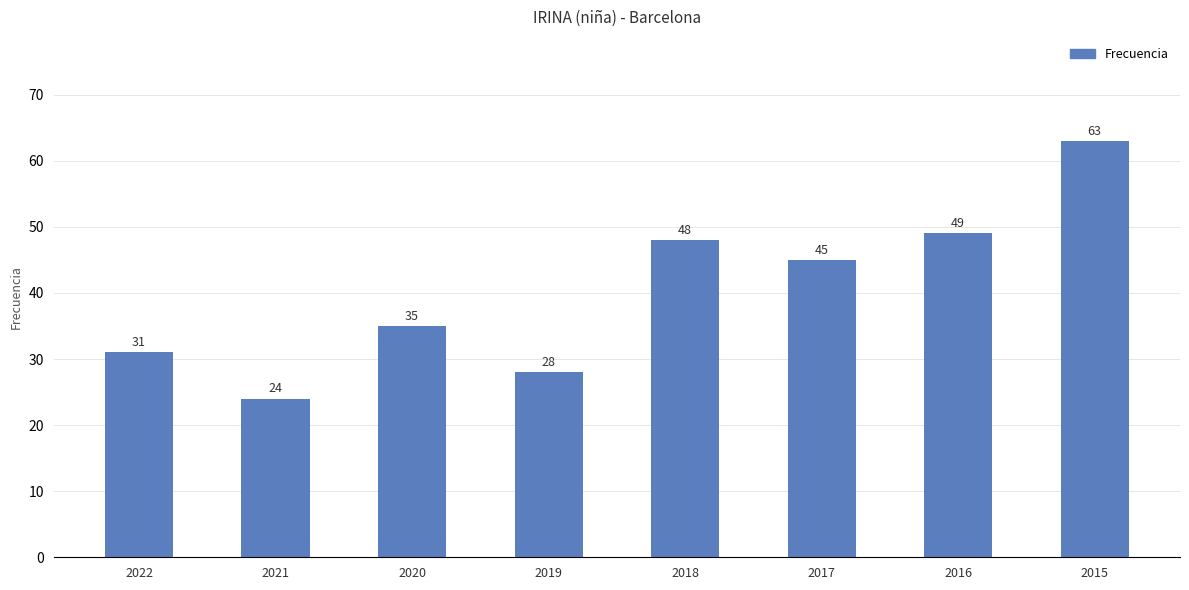

What is the ratio of the value at 2015 to the value at 2022?

2.0